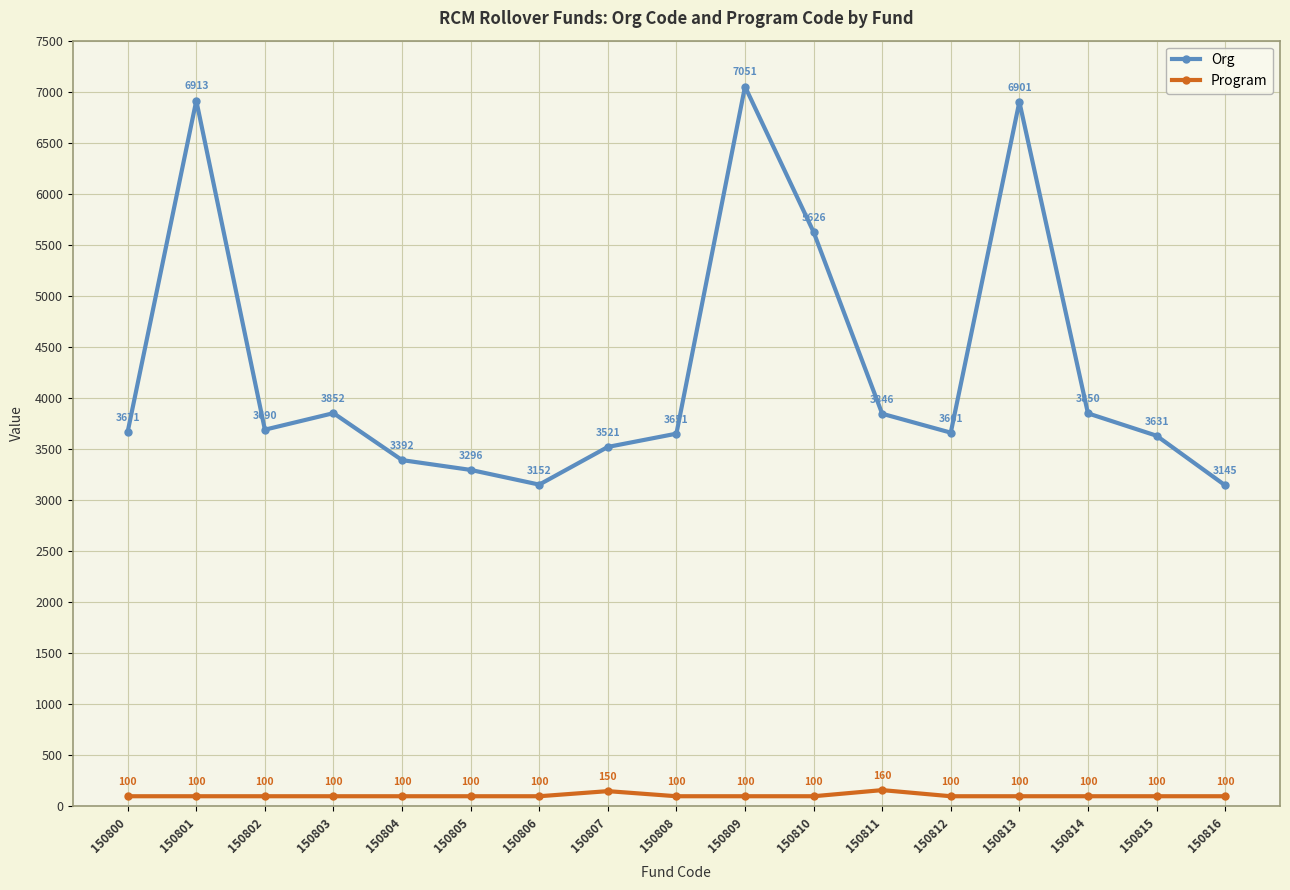

Which series has the widest spread of values?

Org